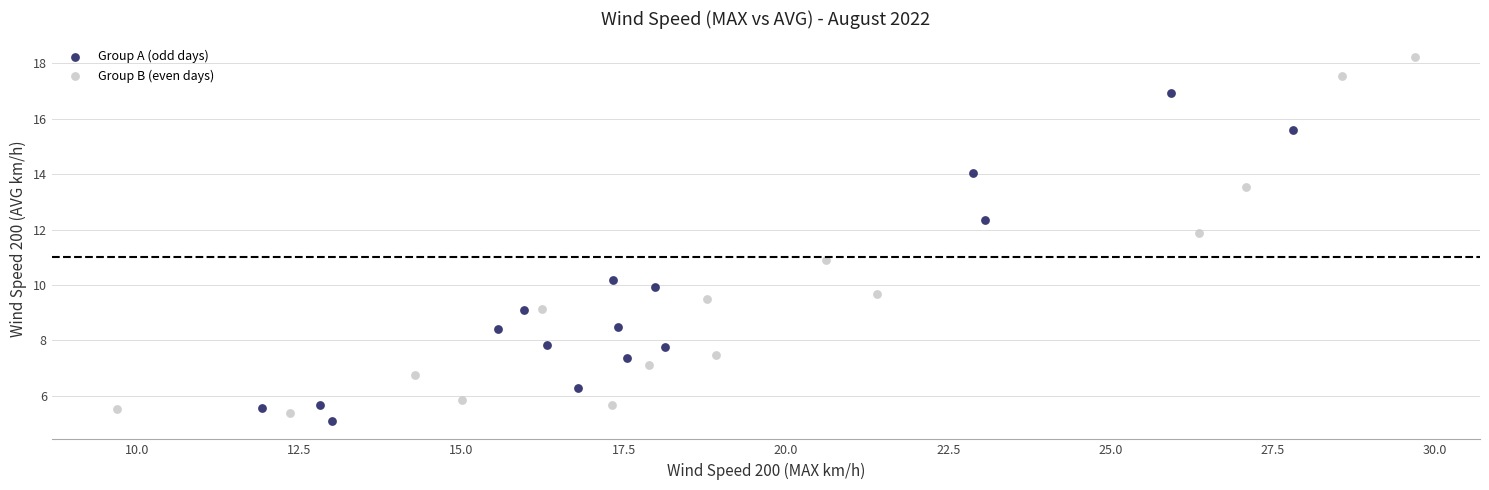

Which series reaches the minimum Y coordinate?

Group A (odd days)